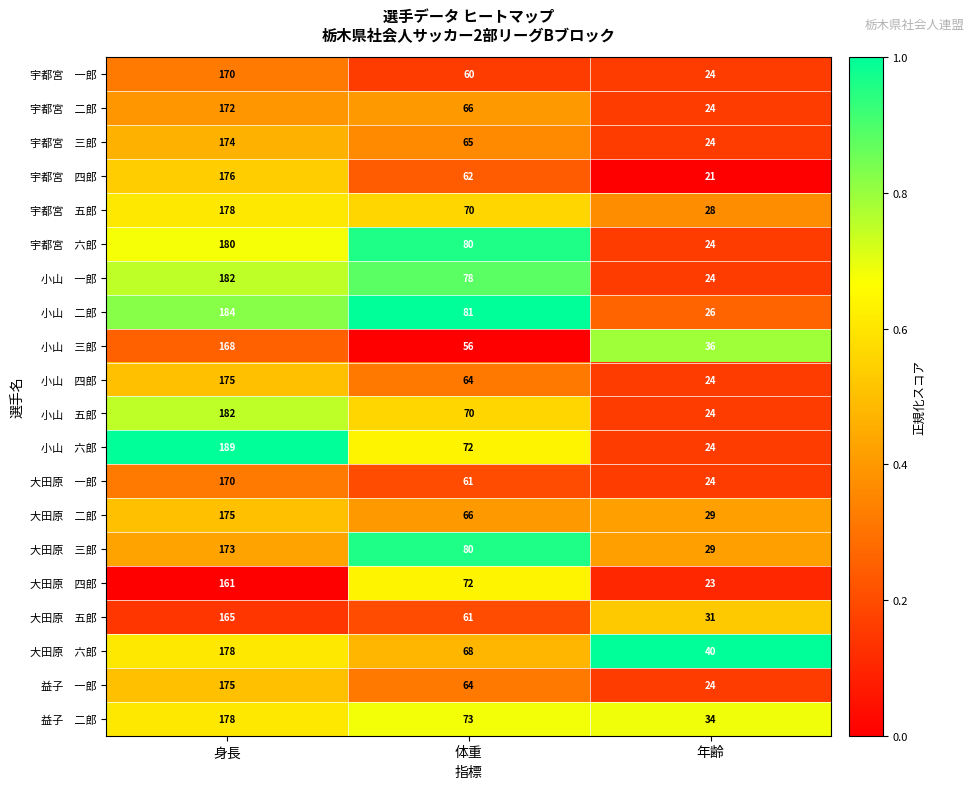

What is the total value across all series at 体重?

1369